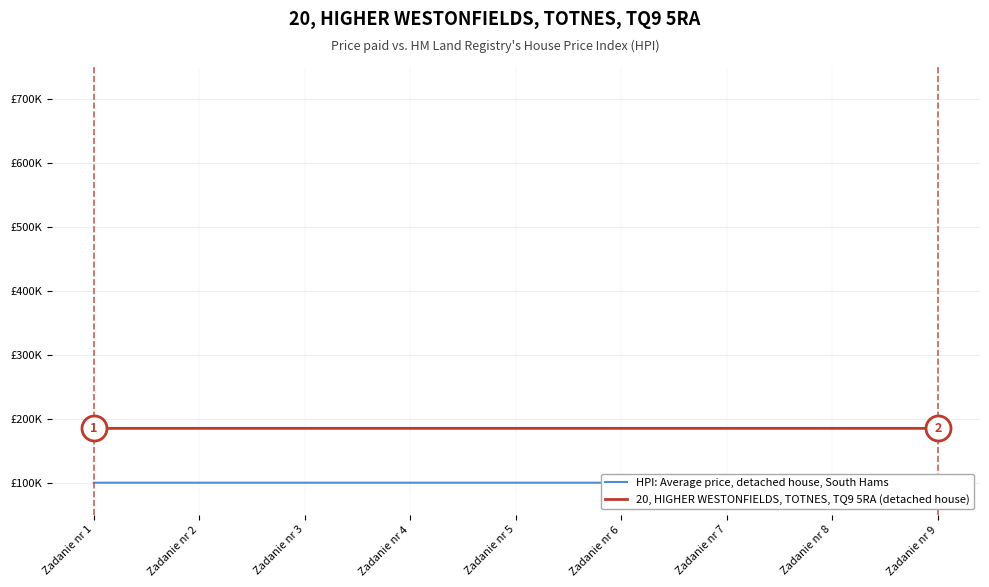

How many lines are shown in the chart?

2